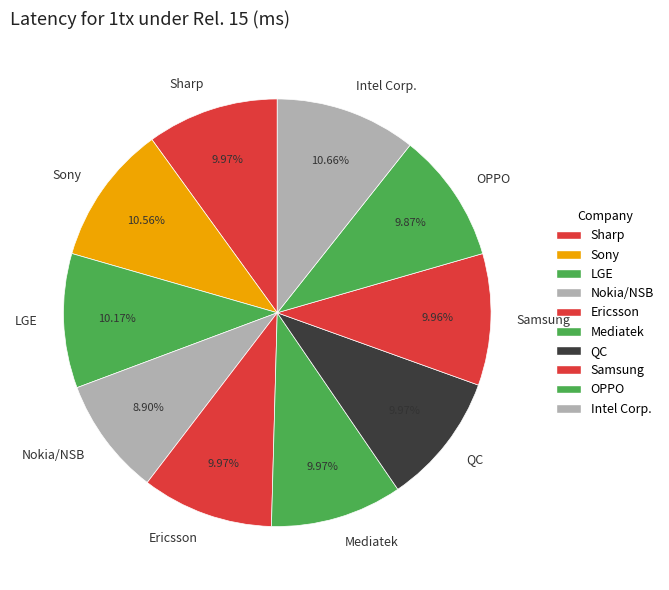

Is the sum of QC and OPPO greater than half?

No